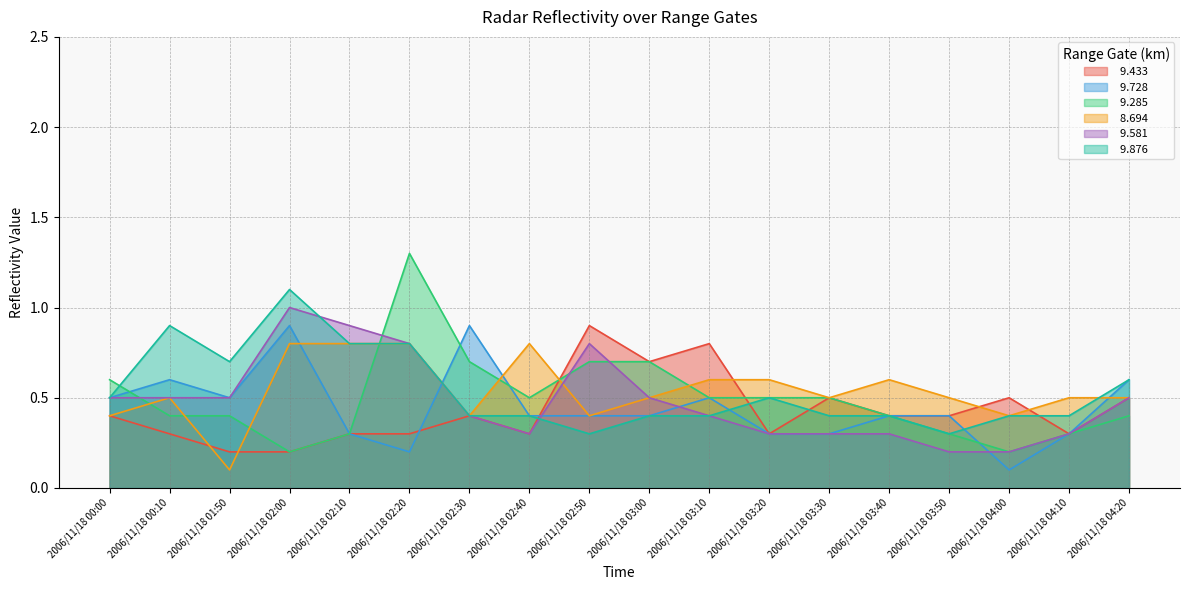

What is the greatest value displayed?

1.3